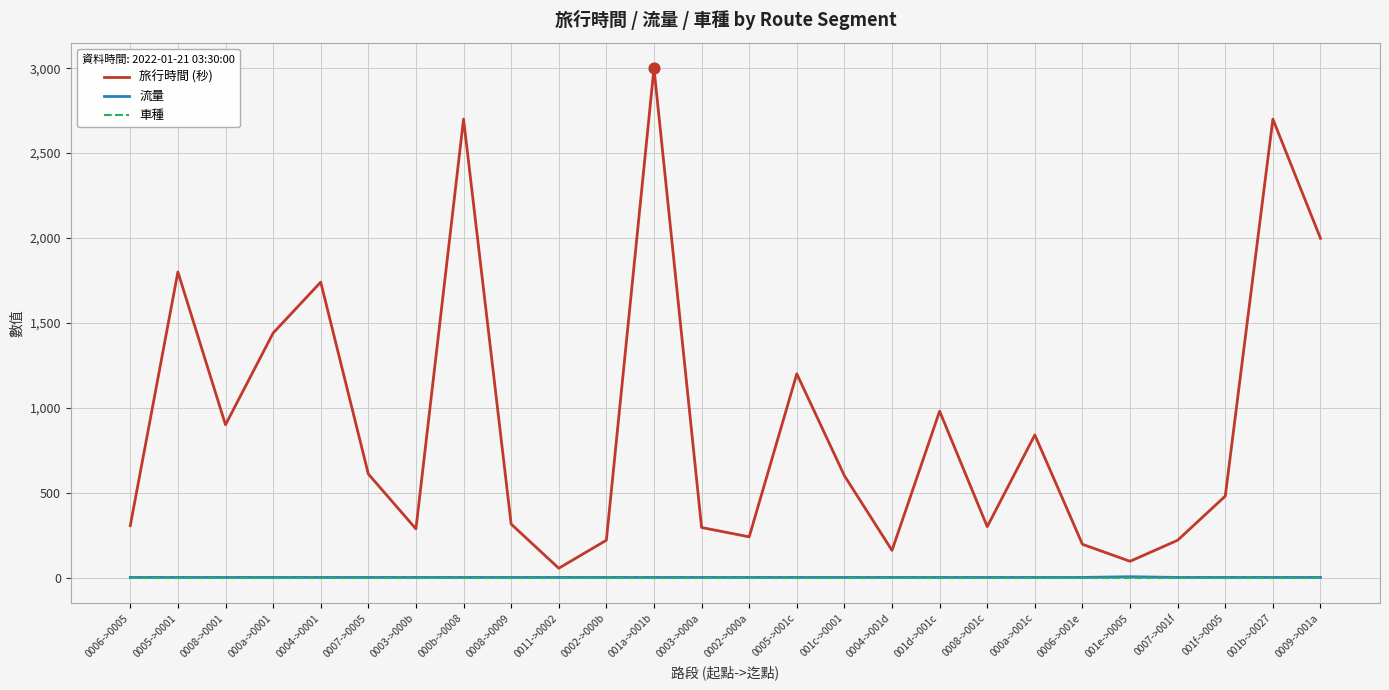

What are all the series names shown in the legend?

旅行時間 (秒), 流量, 車種